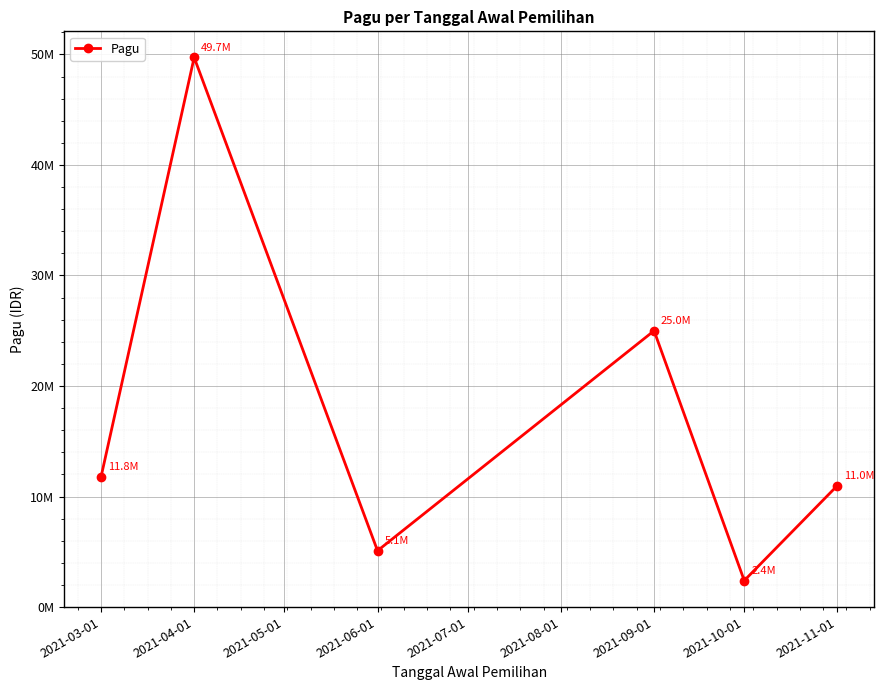

At which category does the chart reach its minimum across all series?

2021-10-01